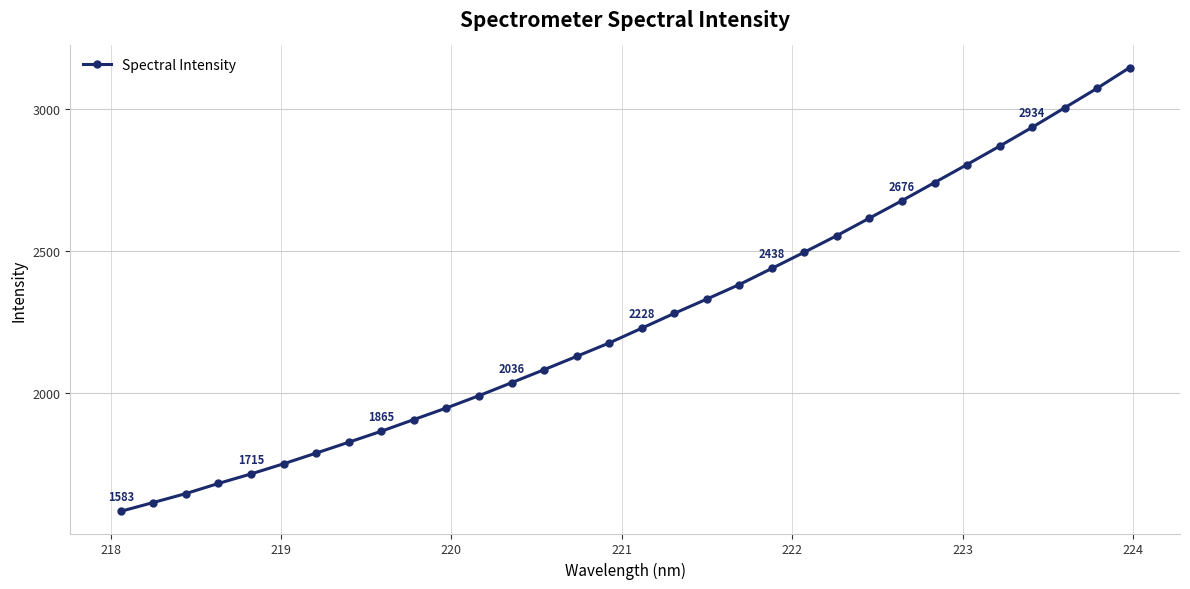

True or false: the data has more than 0 interior local peaks.

False